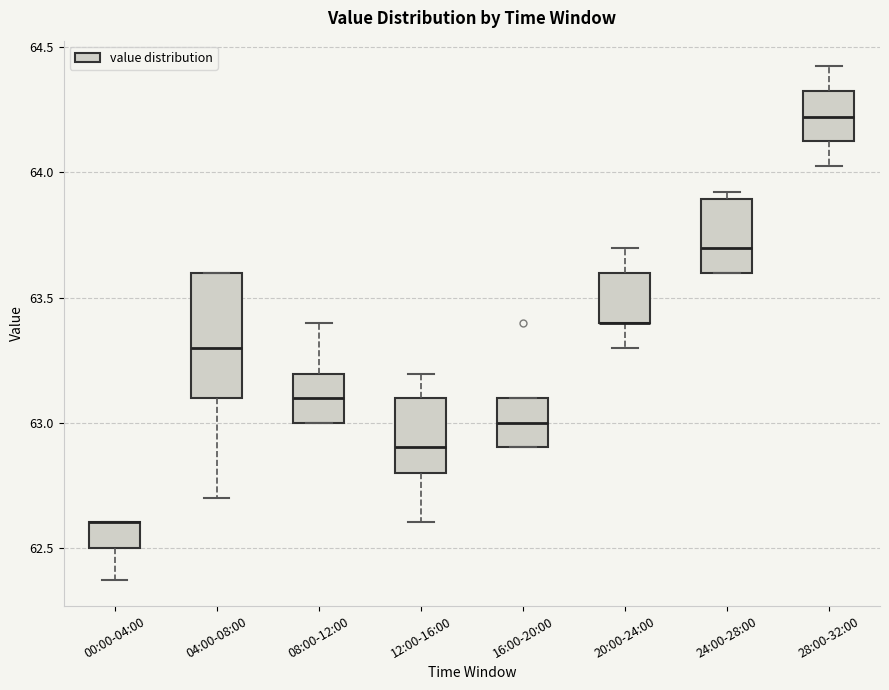

Reading left to right, read every box against the y-axis: the position of its median line, the range the box covers, and the ends of its whiskers. The values are not printed on the chart, so give them approximately, as read against the axis.

00:00-04:00: median 62.60 (drawn on the box's upper edge), box 62.50 to 62.60, whiskers 62.35 to 62.60
04:00-08:00: median 63.30, box 63.10 to 63.60, whiskers 62.70 to 63.60
08:00-12:00: median 63.10, box 63.00 to 63.20, whiskers 63.00 to 63.40
12:00-16:00: median 62.90, box 62.80 to 63.10, whiskers 62.60 to 63.20
16:00-20:00: median 63.00, box 62.90 to 63.10, whiskers 62.90 to 63.10
20:00-24:00: median 63.40 (drawn on the box's lower edge), box 63.40 to 63.60, whiskers 63.30 to 63.70
24:00-28:00: median 63.70, box 63.60 to 63.90, whiskers 63.60 to 63.90 (just above the box's upper edge)
28:00-32:00: median 64.20, box 64.10 to 64.30, whiskers 64.05 to 64.40